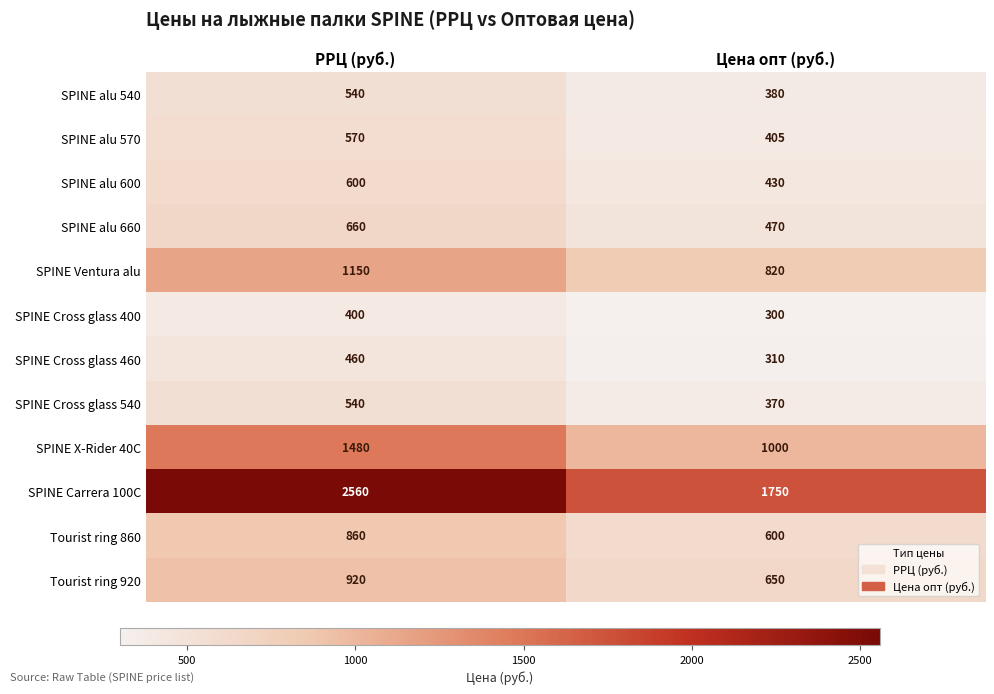

Rank the categories by SPINE Carrera 100C value from highest to lowest.

РРЦ (руб.), Цена опт (руб.)